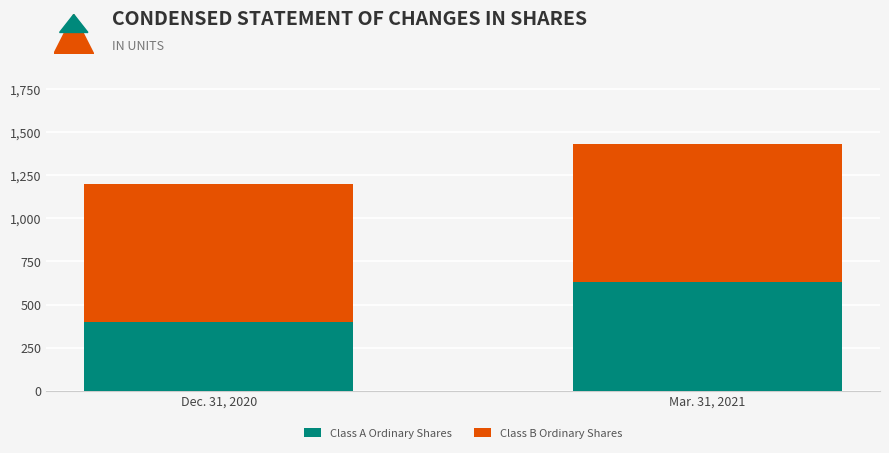

Reading left to right, list the values for the Class A Ordinary Shares series.

397	633